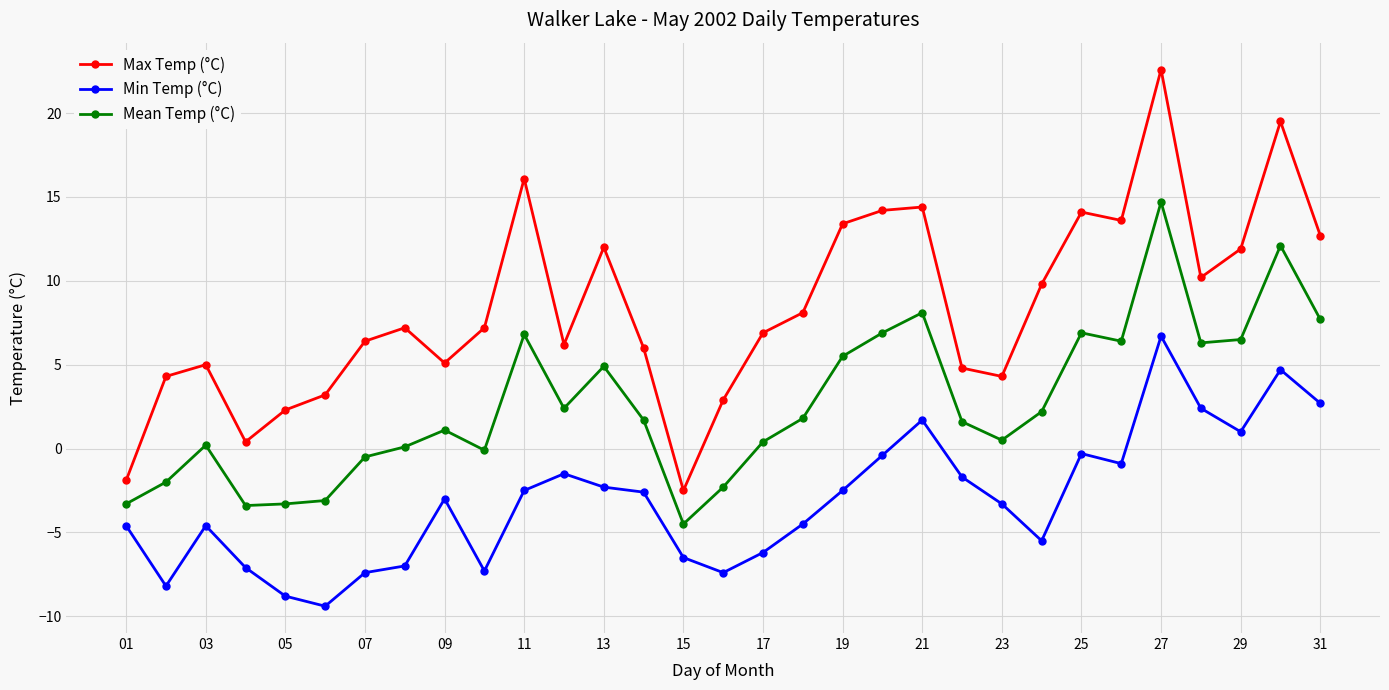

Which series has the largest range (max minus min)?

Max Temp (°C)